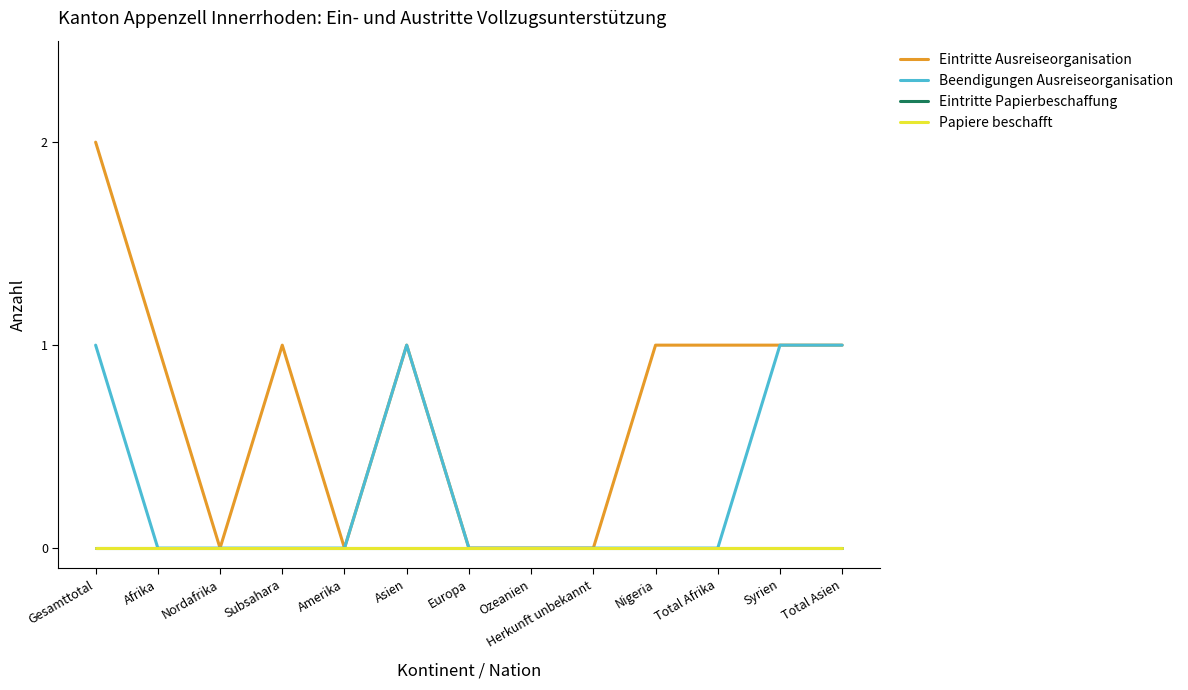

List the labels in order of Papiere beschafft value, largest first.

Gesamttotal, Afrika, Nordafrika, Subsahara, Amerika, Asien, Europa, Ozeanien, Herkunft unbekannt, Nigeria, Total Afrika, Syrien, Total Asien